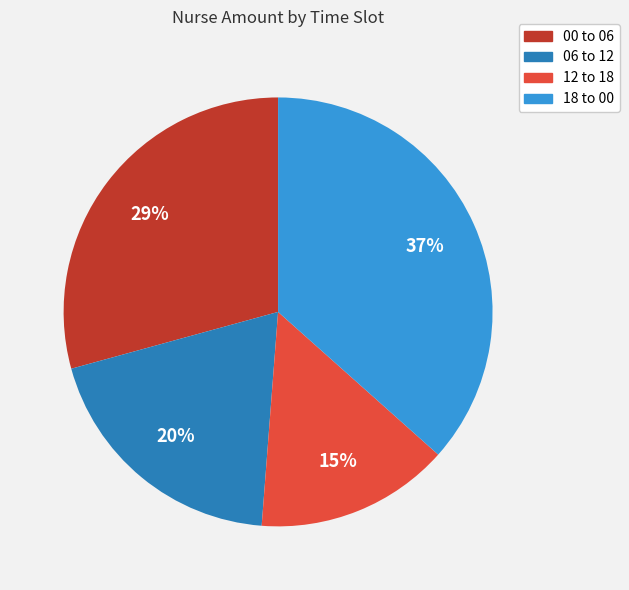

Which has a higher value, 18 to 00 or 06 to 12?

18 to 00